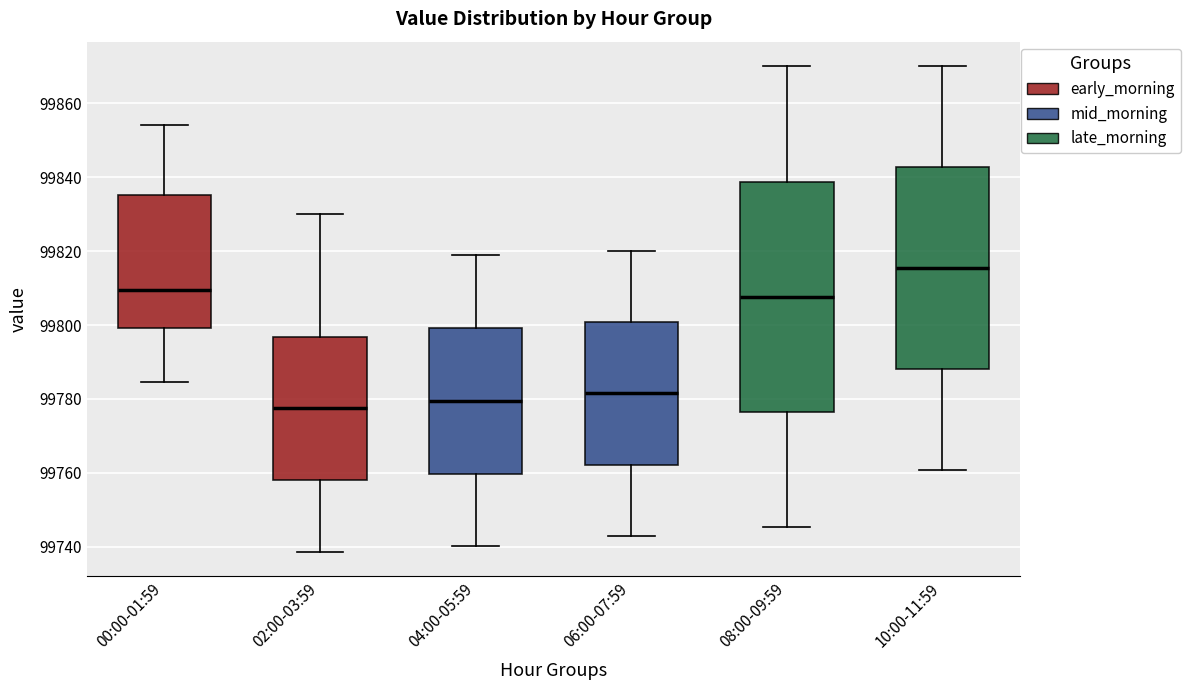

Reading left to right, read every box against the y-axis: the position of its median line, the range the box covers, and the ends of its whiskers. The values are not printed on the chart, so give them approximately, as read against the axis.

00:00-01:59: median 99810, box 99800 to 99836, whiskers 99784 to 99854
02:00-03:59: median 99778, box 99758 to 99796, whiskers 99738 to 99830
04:00-05:59: median 99780, box 99760 to 99800, whiskers 99740 to 99818
06:00-07:59: median 99782, box 99762 to 99800, whiskers 99742 to 99820
08:00-09:59: median 99808, box 99776 to 99838, whiskers 99746 to 99870
10:00-11:59: median 99816, box 99788 to 99842, whiskers 99760 to 99870